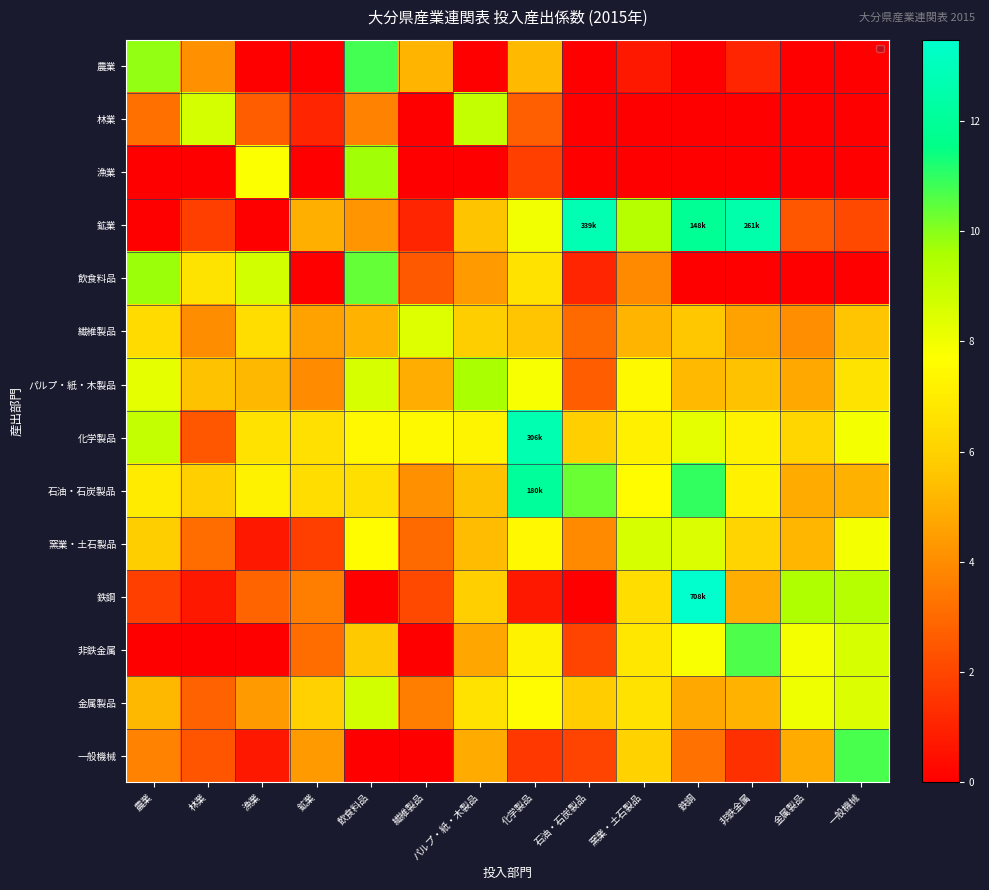

At which category is the sum across all series the highest?

飲食料品